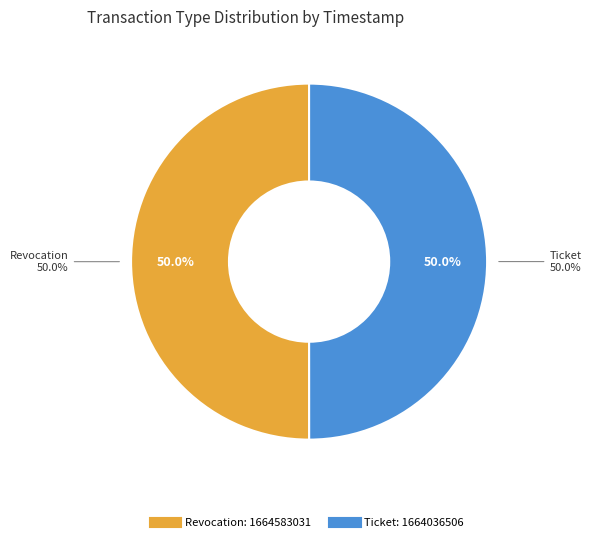

To the nearest percent, what percentage of the pie is Revocation?

50%